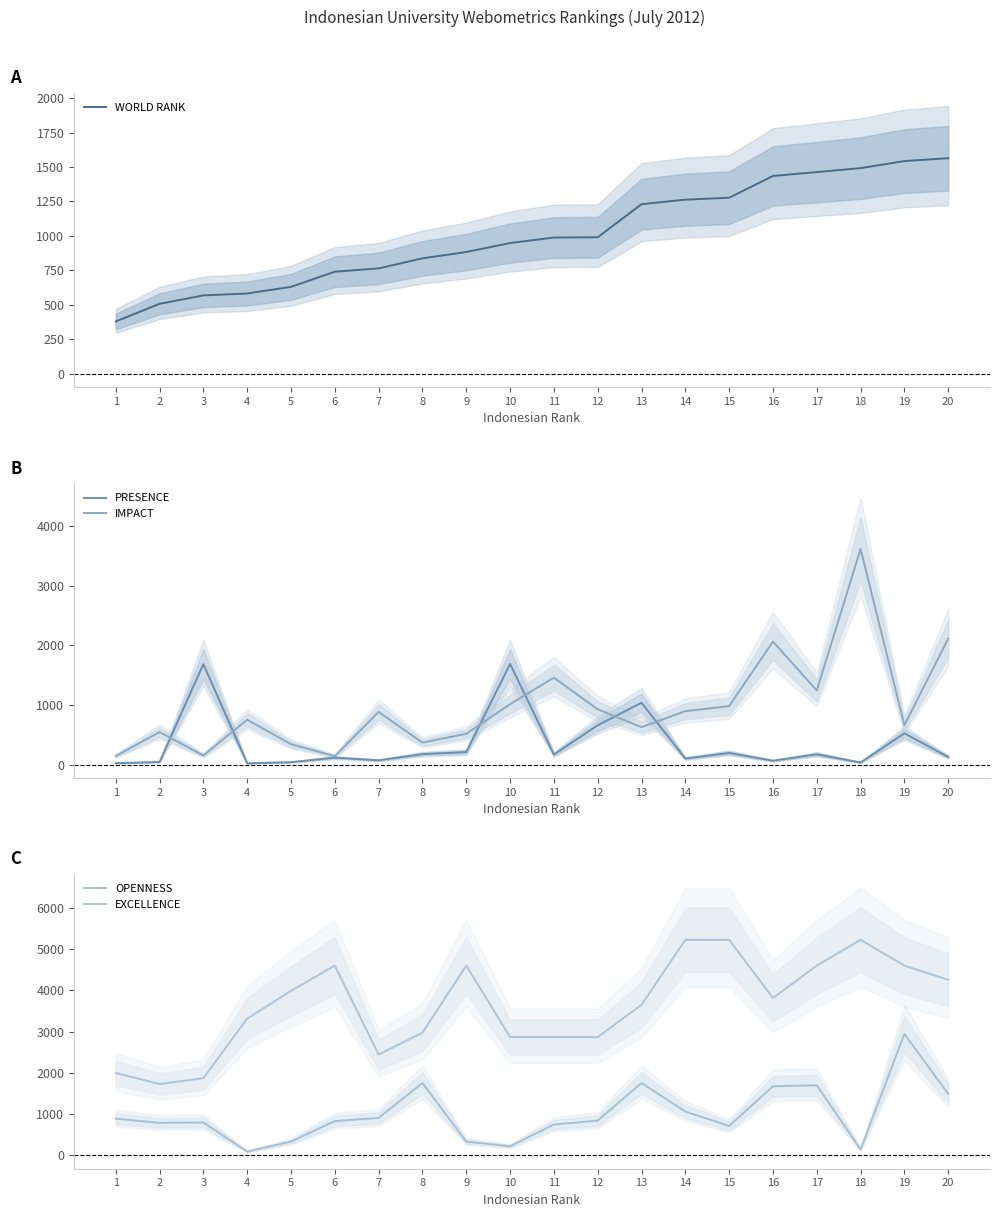

What is the minimum value for OPENNESS?

92